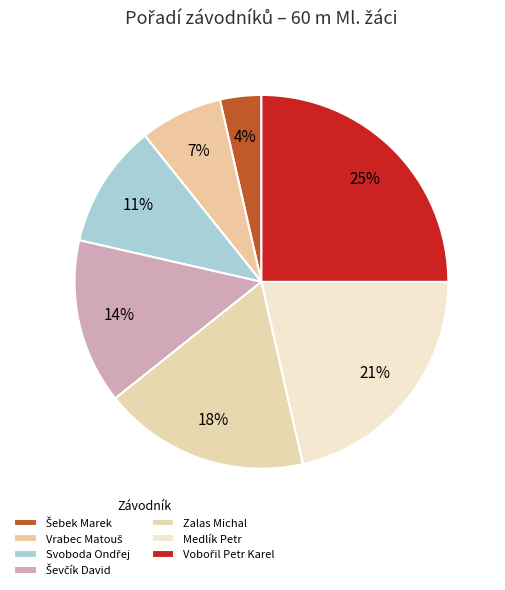

What percentage do Vrabec Matouš and Svoboda Ondřej together represent?

17.9%